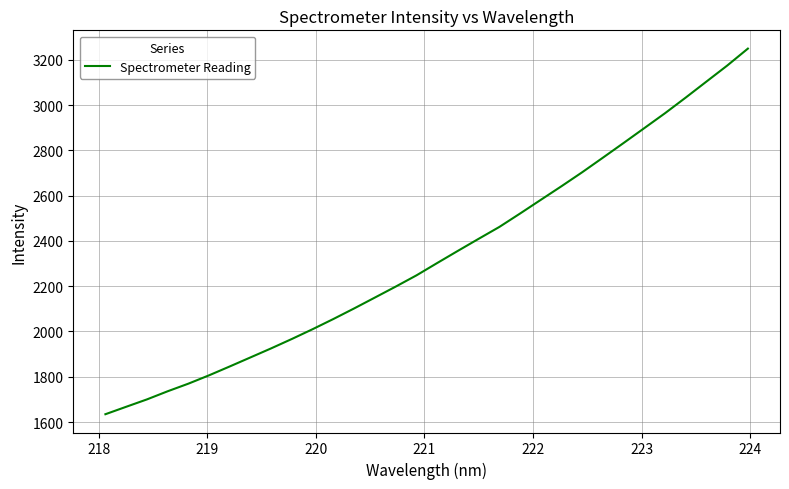

What is the smallest value displayed?

1634.4